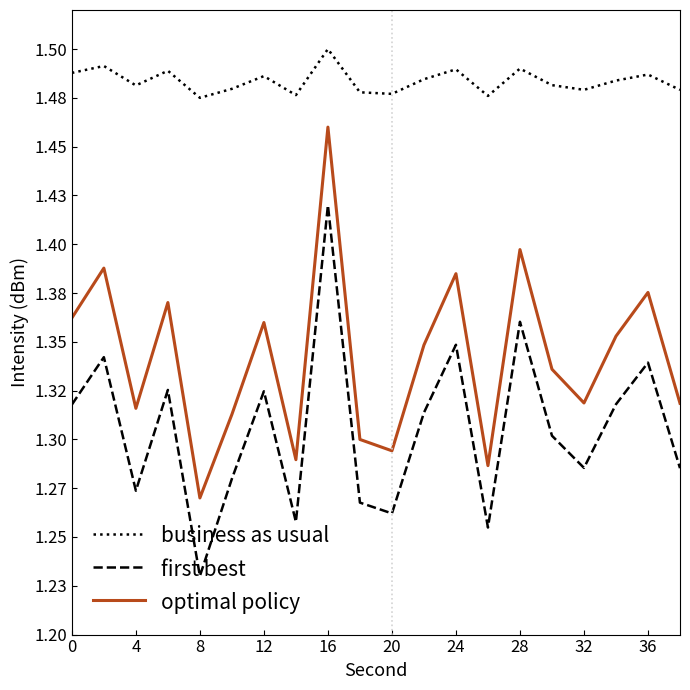

Does the chart have visible grid lines?

No